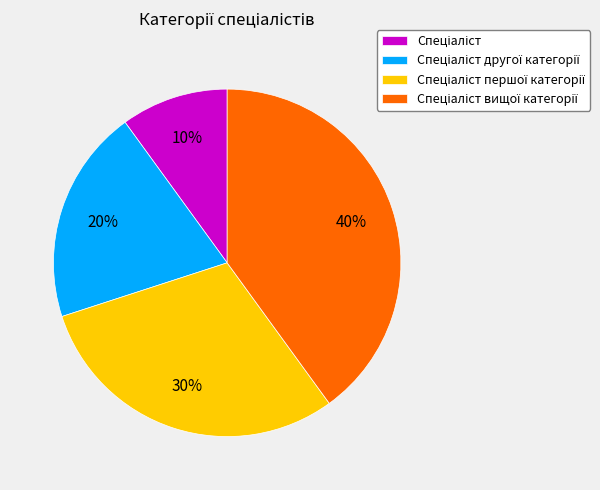

To the nearest percent, what is the average slice percentage?

25%